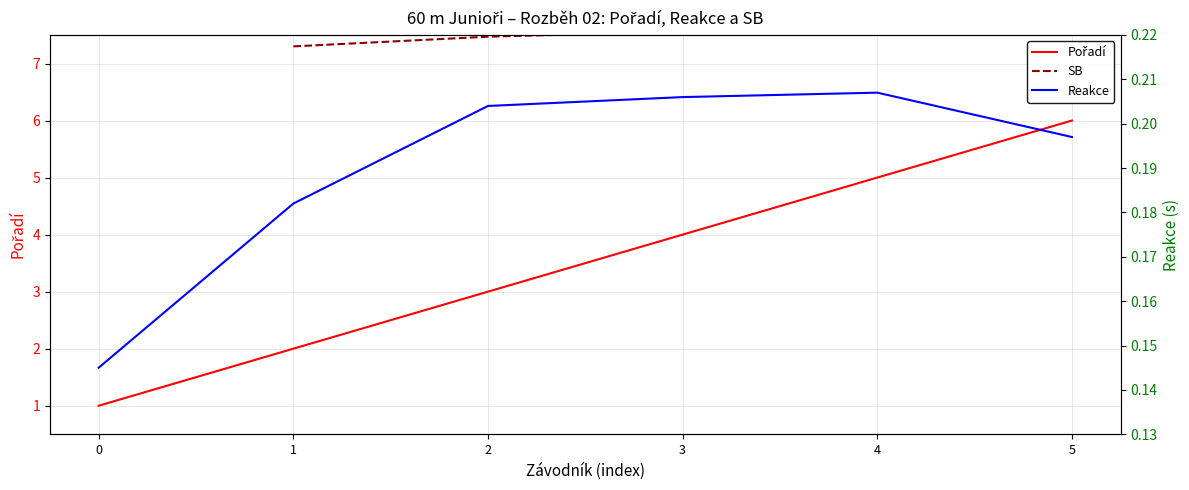

Is it true that Pořadí equals 3.0 at 2?

True